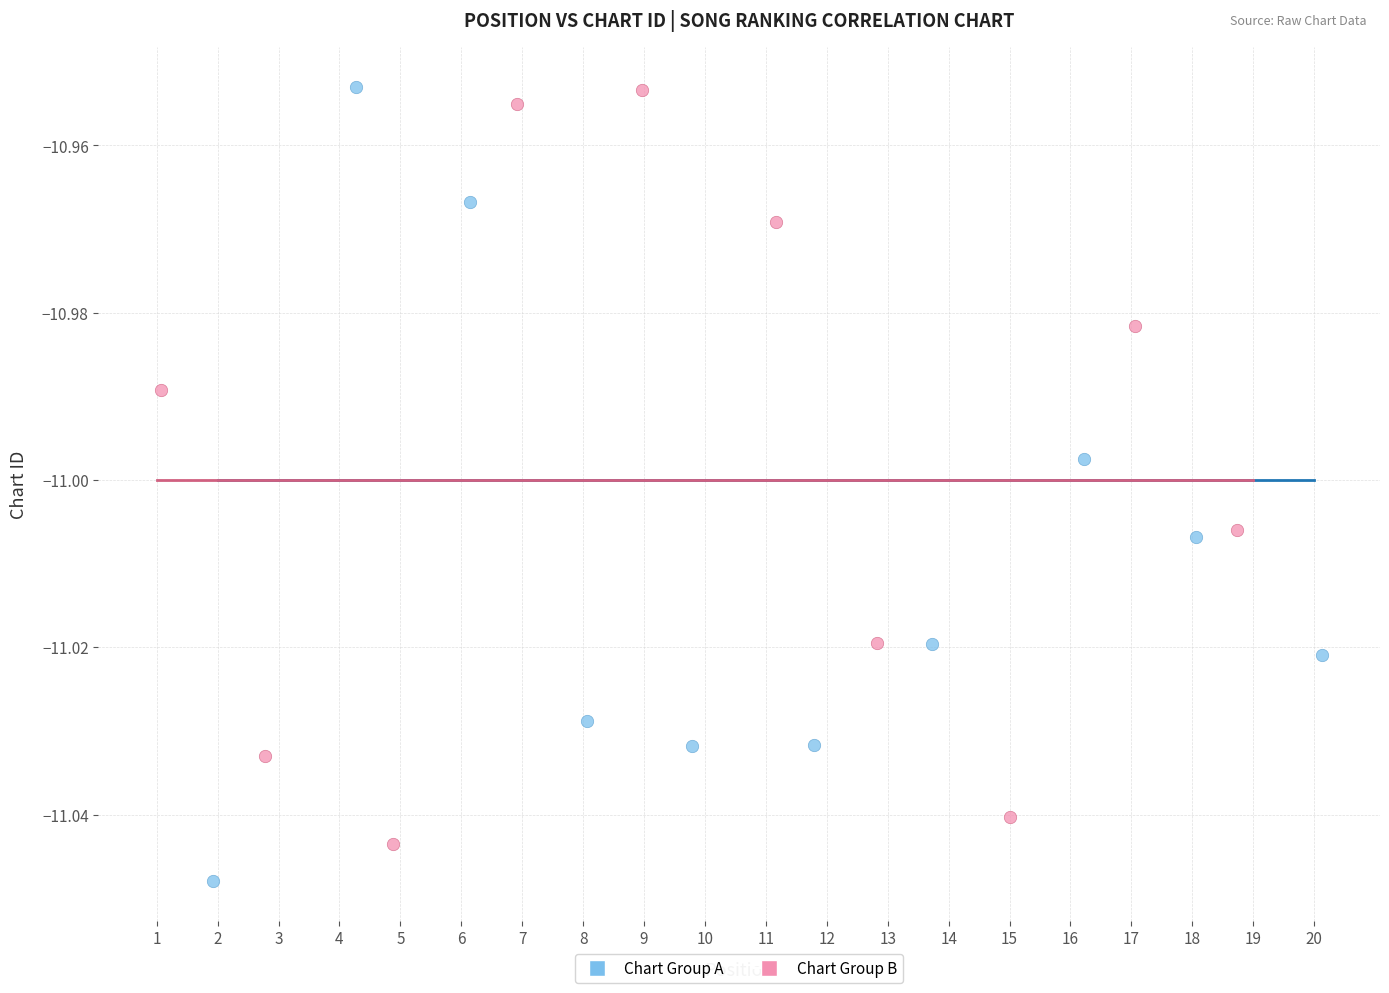

What are all the series names shown in the legend?

Chart Group A, Chart Group B